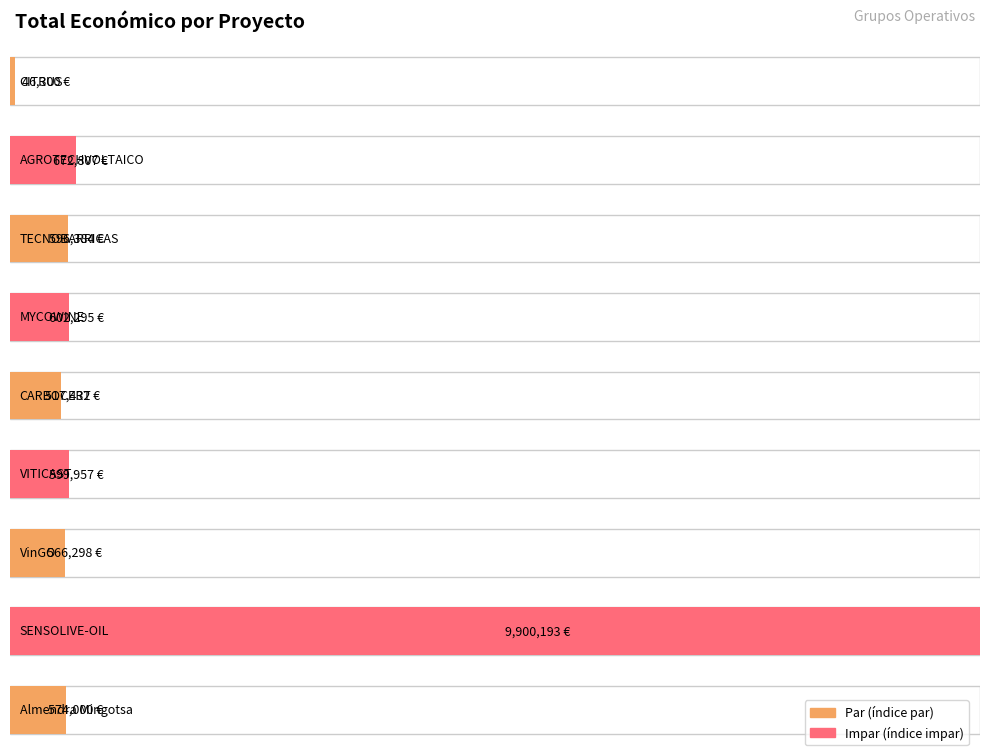

Reading left to right, transcribe all the data shown in this chart.

CITRUS=46300.0	AGROTECHVOLTAICO=672807.0	TECNOBARRICAS=596384.0	MYCOWINE=602295.4	CARBOCERT=517432.0	VITICAST=599957.0	VinGO=566298.0	SENSOLIVE-OIL=9900193.0	Almendra Mingotsa=574000.0